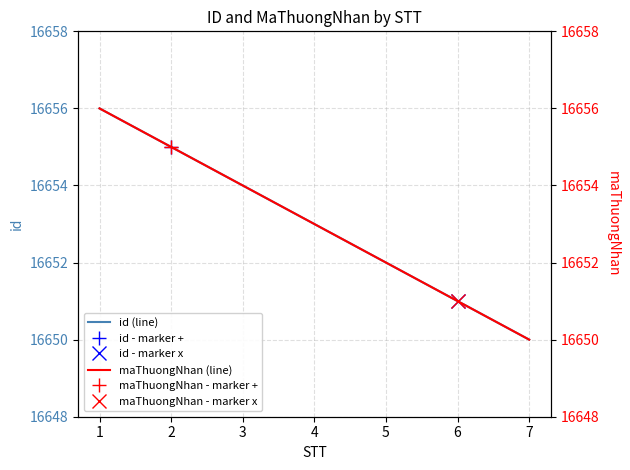

Is it true that id (line) equals 26039 at 2?

False